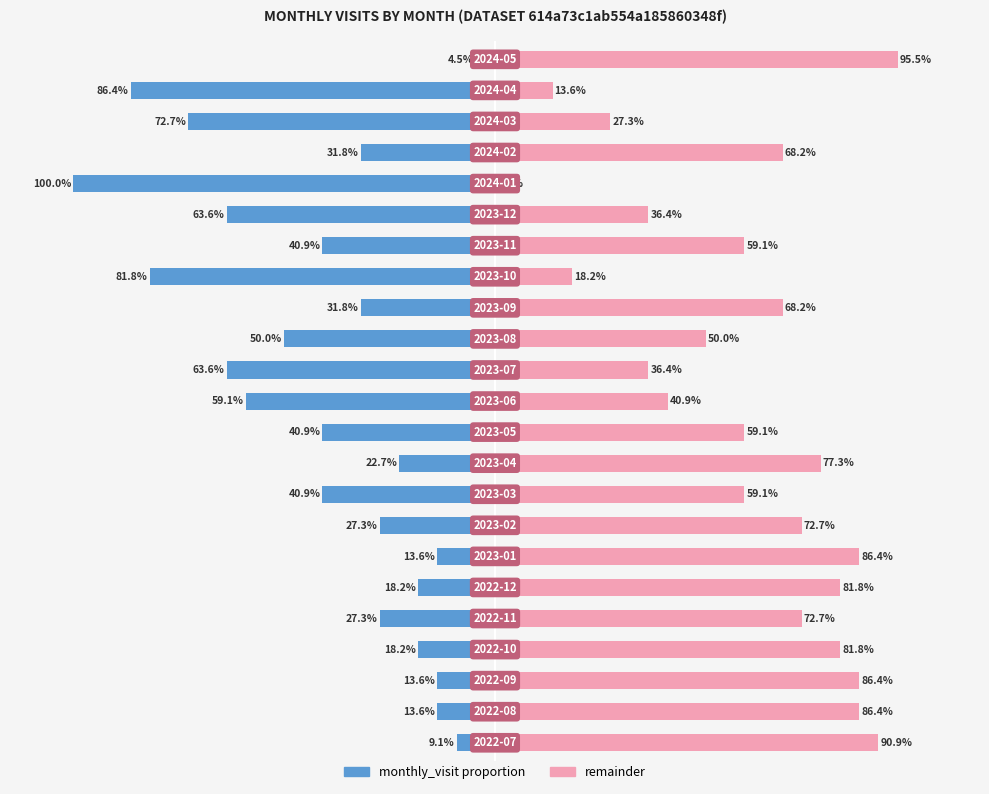

Reading left to right, what are all the values shown in this chart?

monthly_visit: 0=-9.1	1=-13.6	2=-13.6	3=-18.2	4=-27.3	5=-18.2	6=-13.6	7=-27.3	8=-40.9	9=-22.7	10=-40.9	11=-59.1	12=-63.6	13=-50.0	14=-31.8	15=-81.8	16=-40.9	17=-63.6	18=-100.0	19=-31.8	20=-72.7	21=-86.4	22=-4.5
remainder: 0=90.9	1=86.4	2=86.4	3=81.8	4=72.7	5=81.8	6=86.4	7=72.7	8=59.1	9=77.3	10=59.1	11=40.9	12=36.4	13=50.0	14=68.2	15=18.2	16=59.1	17=36.4	18=0.0	19=68.2	20=27.3	21=13.6	22=95.5